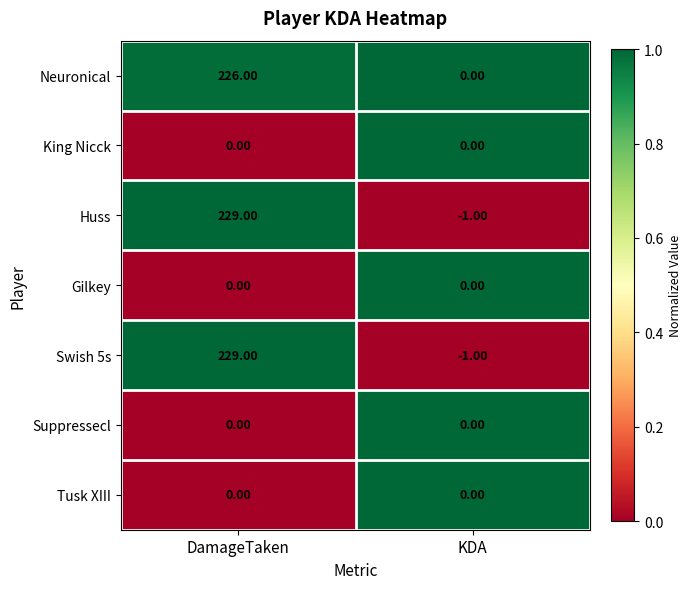

Rank the categories by Neuronical value from highest to lowest.

DamageTaken, KDA